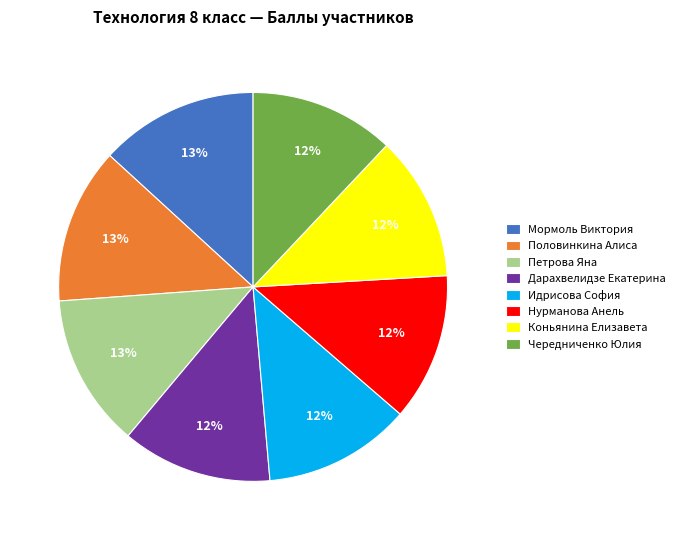

Between Петрова Яна and Коньянина Елизавета, which is larger?

Петрова Яна